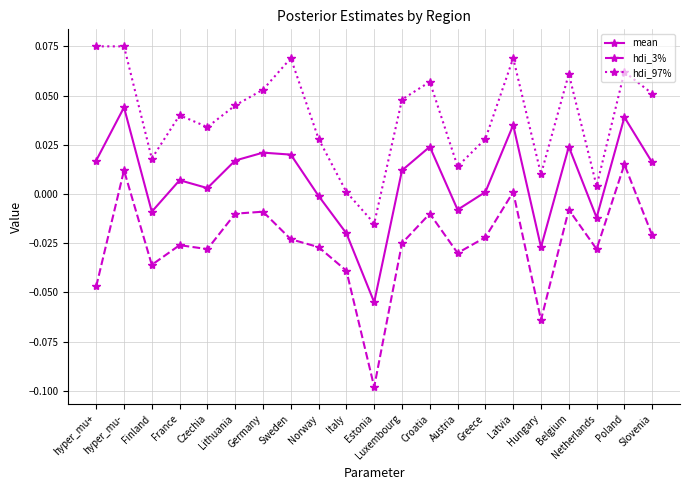

Count the number of categories in the chart.

21